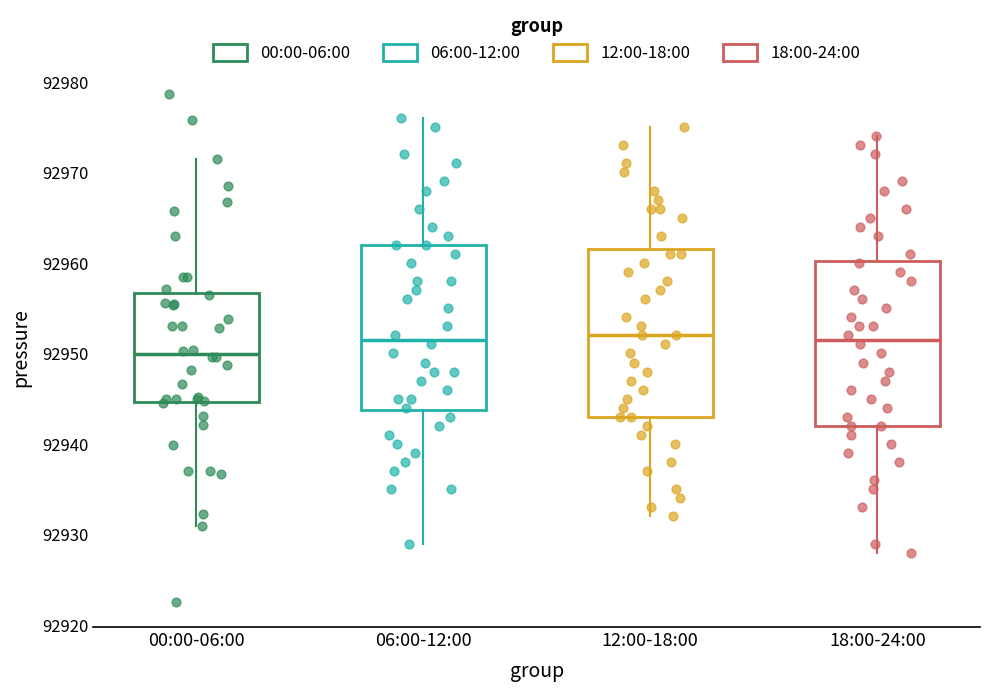

Which box has the lowest median line?

00:00-06:00